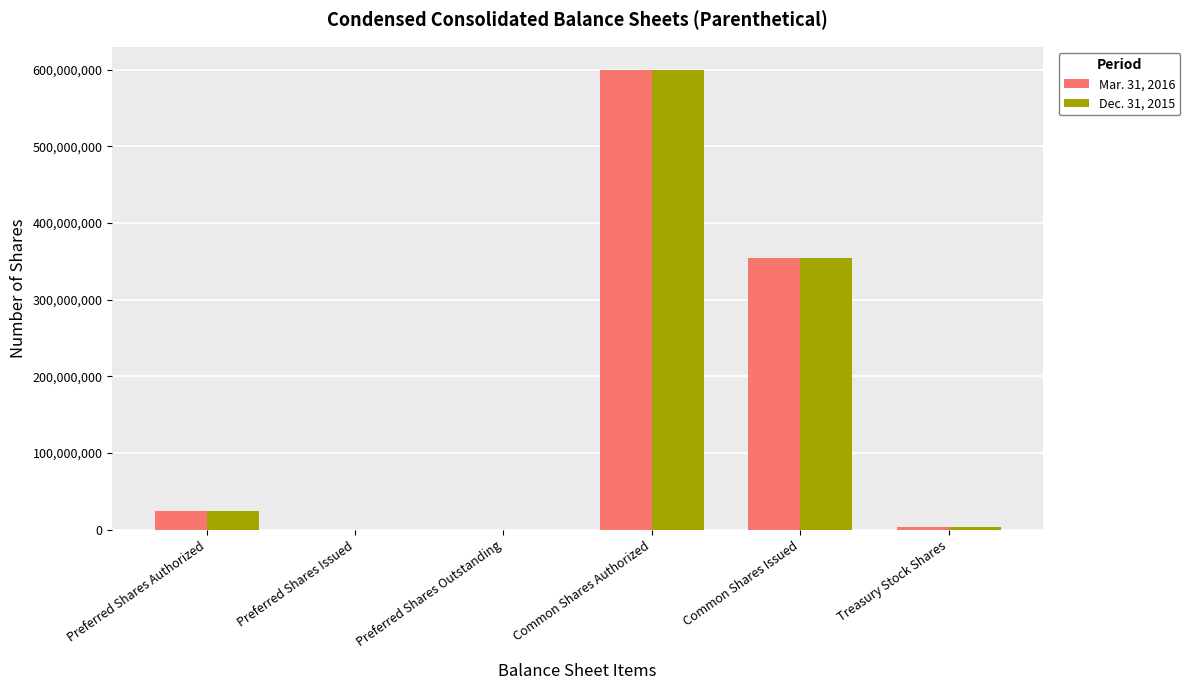

At which category is the sum across all series the highest?

Common Shares Authorized